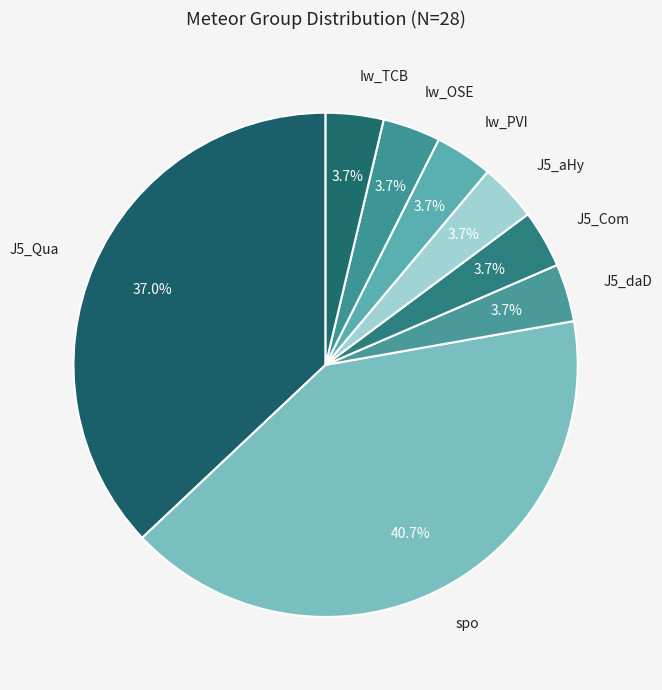

How many slices are in this pie chart?

8